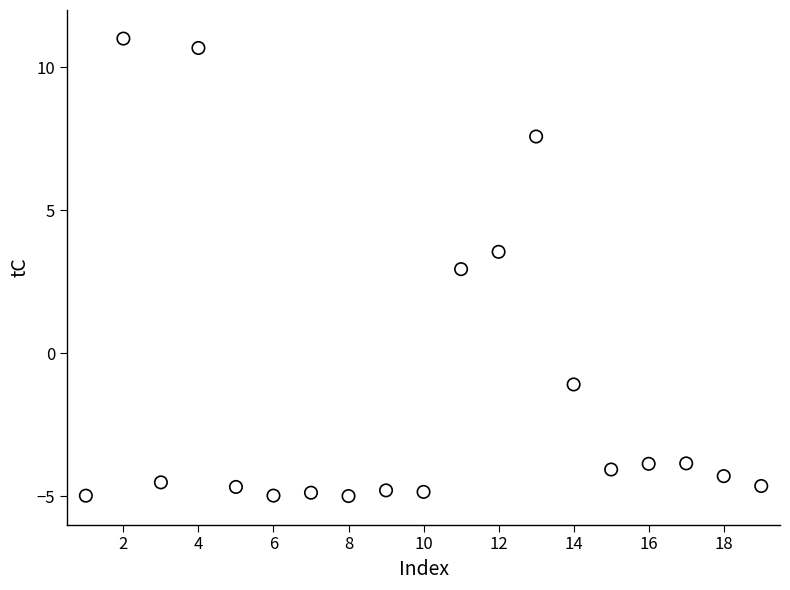

What is the range of Y values (max minus min)?

16.0